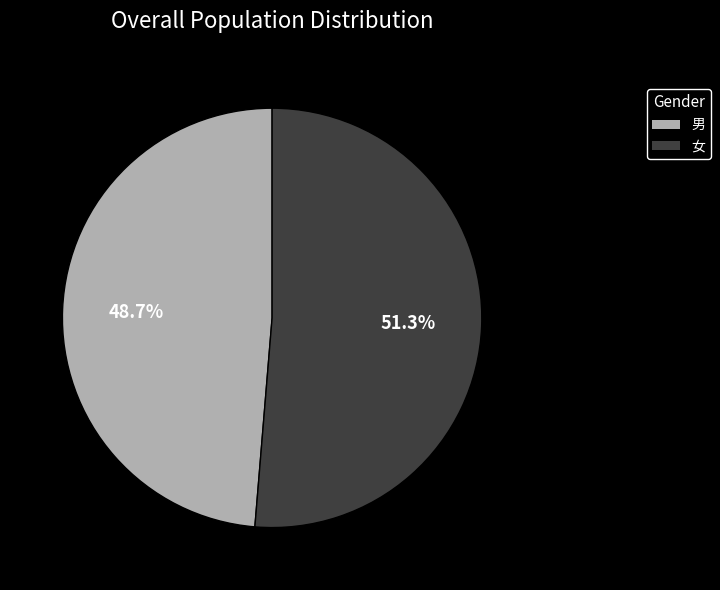

Does any single category account for the majority?

Yes